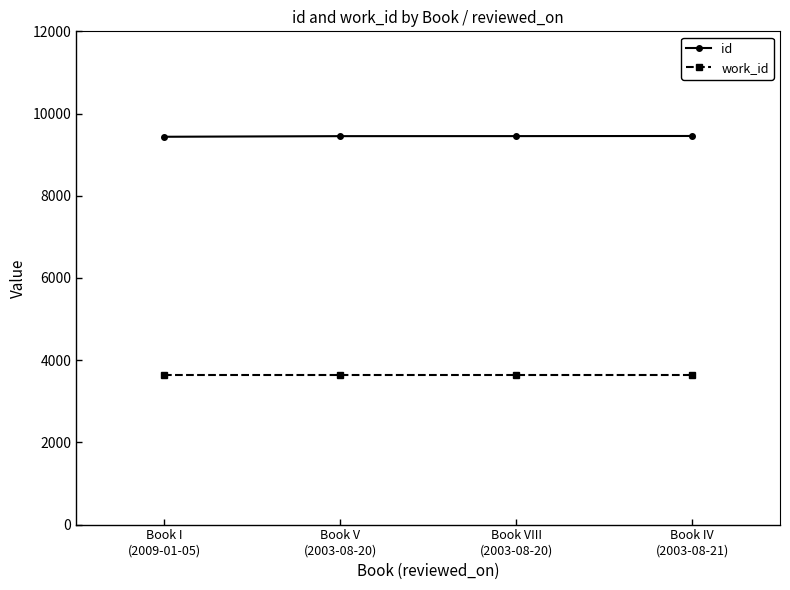

Rank the series by their average value, from highest to lowest.

id, work_id